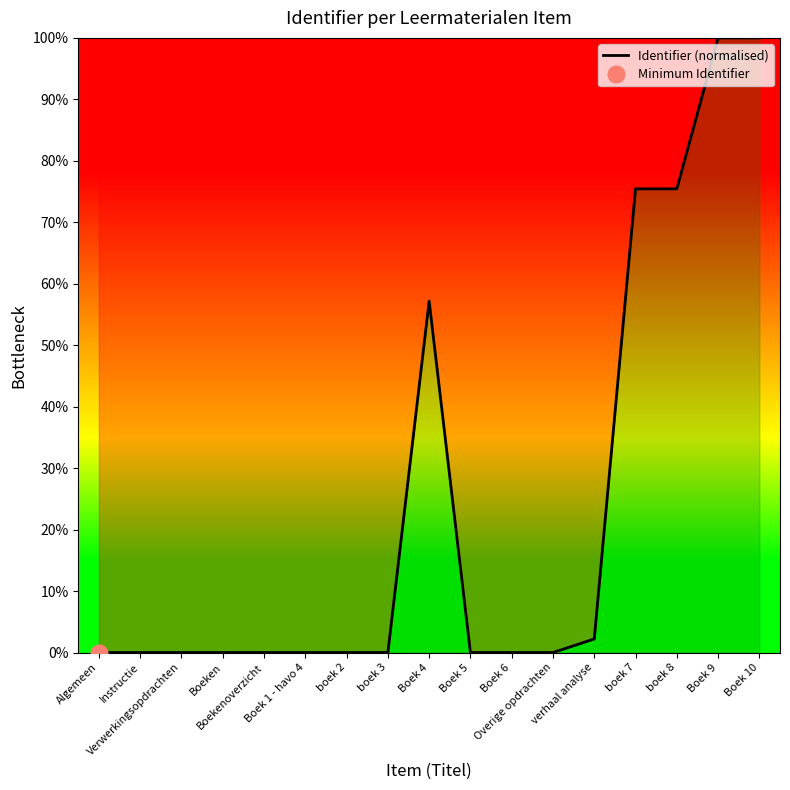

Is it true that the value at Overige opdrachten is 0.0?

False